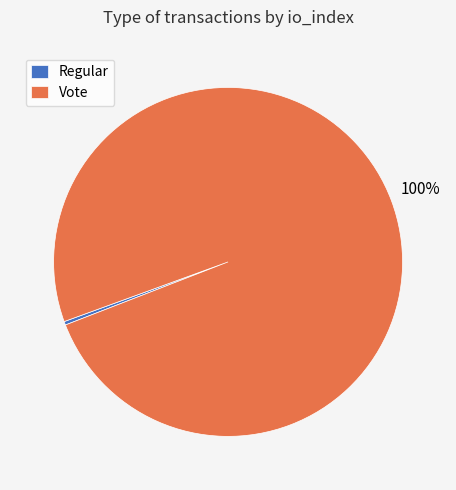

Is the sum of Regular and Vote greater than half?

Yes